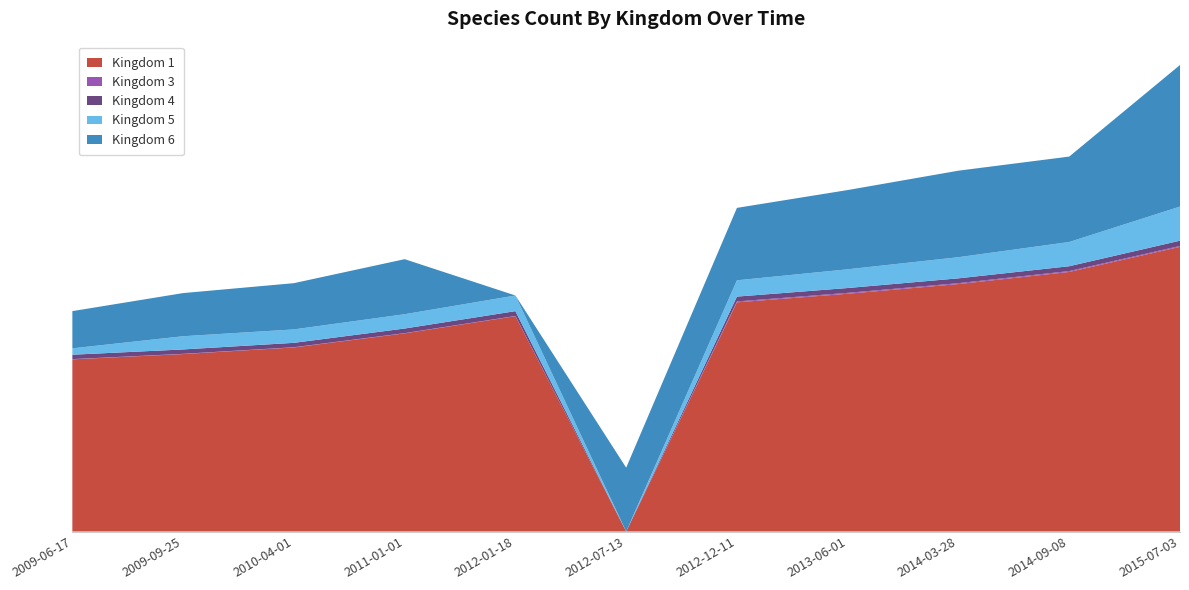

Reading left to right, extract all data points from this chart.

Kingdom 1: 2009-06-17=782	2009-09-25=806	2010-04-01=836	2011-01-01=900	2012-01-18=978	2012-07-13=0	2012-12-11=1041	2013-06-01=1080	2014-03-28=1124	2014-09-08=1179	2015-07-03=1293
Kingdom 3: 2009-06-17=1	2009-09-25=1	2010-04-01=1	2011-01-01=1	2012-01-18=1	2012-07-13=0	2012-12-11=4	2013-06-01=4	2014-03-28=4	2014-09-08=4	2015-07-03=4
Kingdom 4: 2009-06-17=20	2009-09-25=20	2010-04-01=20	2011-01-01=21	2012-01-18=22	2012-07-13=0	2012-12-11=22	2013-06-01=22	2014-03-28=22	2014-09-08=22	2015-07-03=24
Kingdom 5: 2009-06-17=29	2009-09-25=60	2010-04-01=61	2011-01-01=65	2012-01-18=71	2012-07-13=0	2012-12-11=74	2013-06-01=85	2014-03-28=96	2014-09-08=110	2015-07-03=155
Kingdom 6: 2009-06-17=169	2009-09-25=196	2010-04-01=210	2011-01-01=250	2012-01-18=0	2012-07-13=290	2012-12-11=329	2013-06-01=360	2014-03-28=393	2014-09-08=388	2015-07-03=643